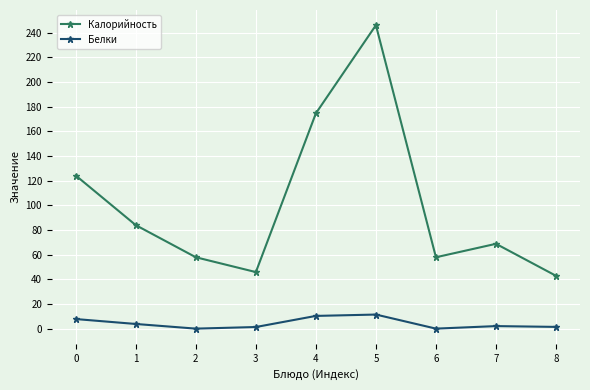

How many data points in Калорийность are above 68?

5